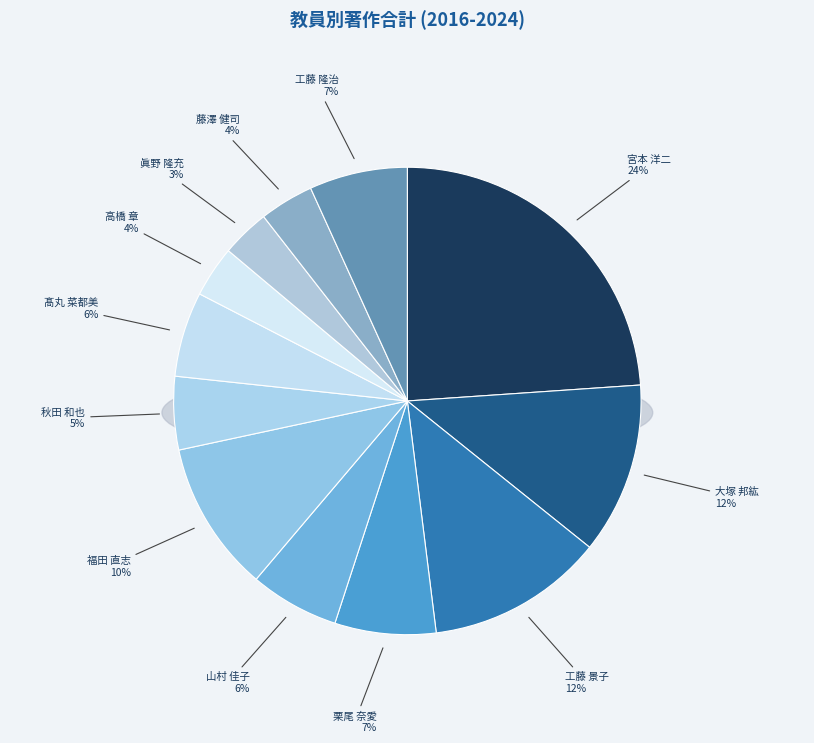

Between 高橋 章 and 大塚 邦紘, which is larger?

大塚 邦紘